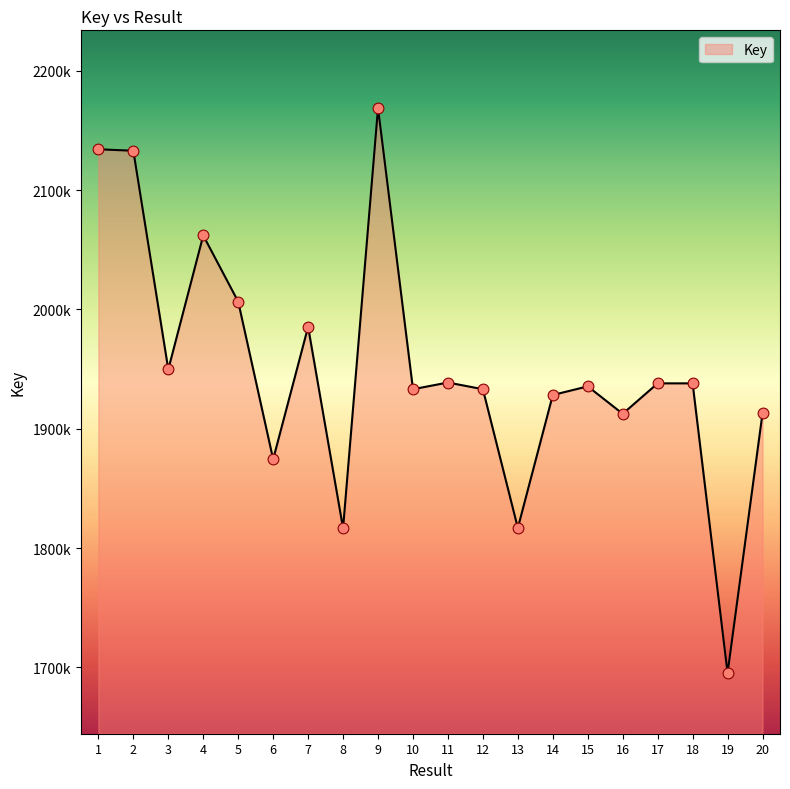

Between 16 and 4, which is larger?

4